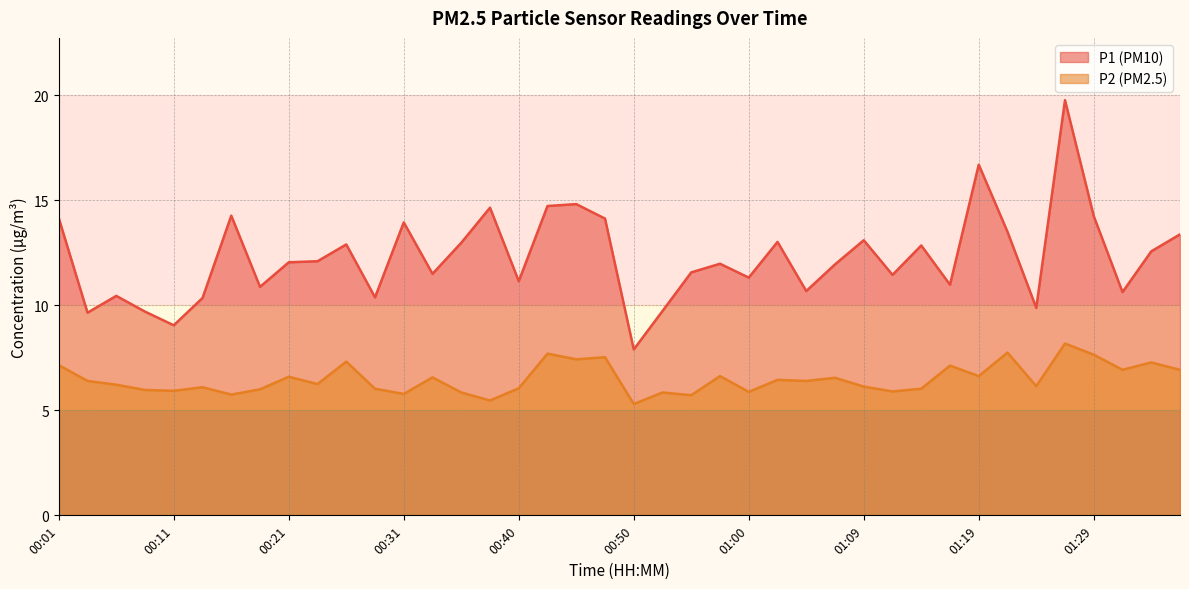

What is the maximum value shown in the chart?

19.8